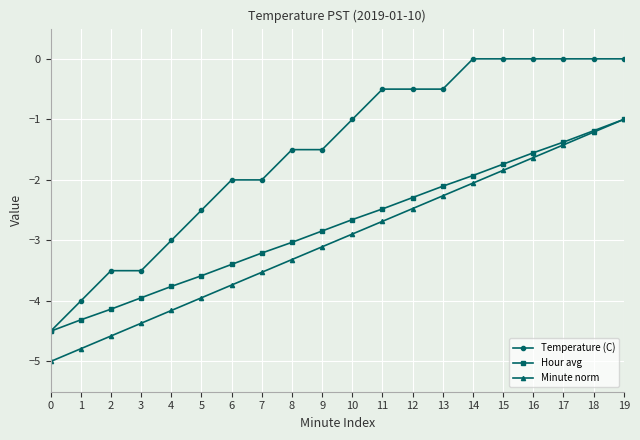

Is this an area chart (filled region under the line)?

No